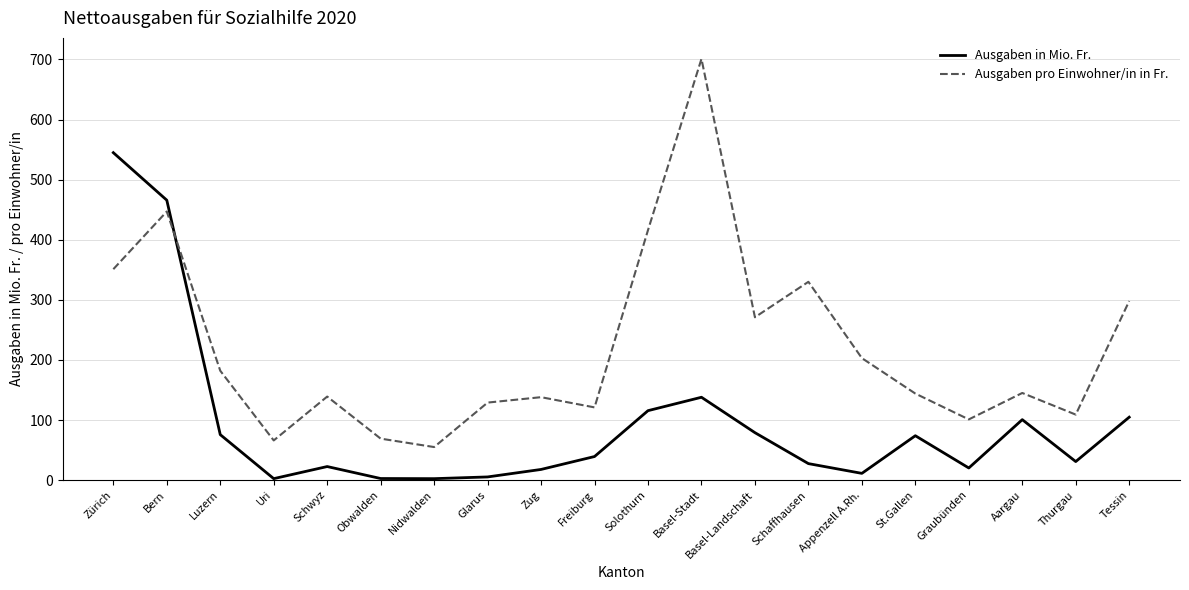

List the series in order of their overall mean, lowest first.

Ausgaben in Mio. Fr., Ausgaben pro Einwohner/in in Fr.